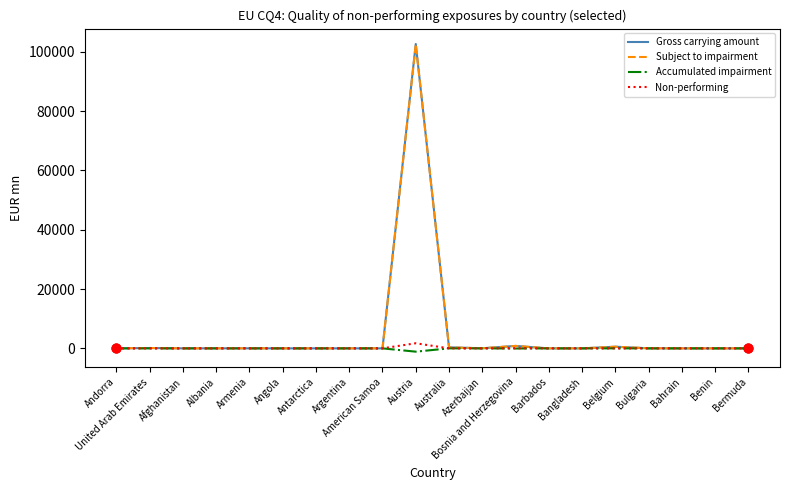

What is the total value across all series at Australia?

659.0